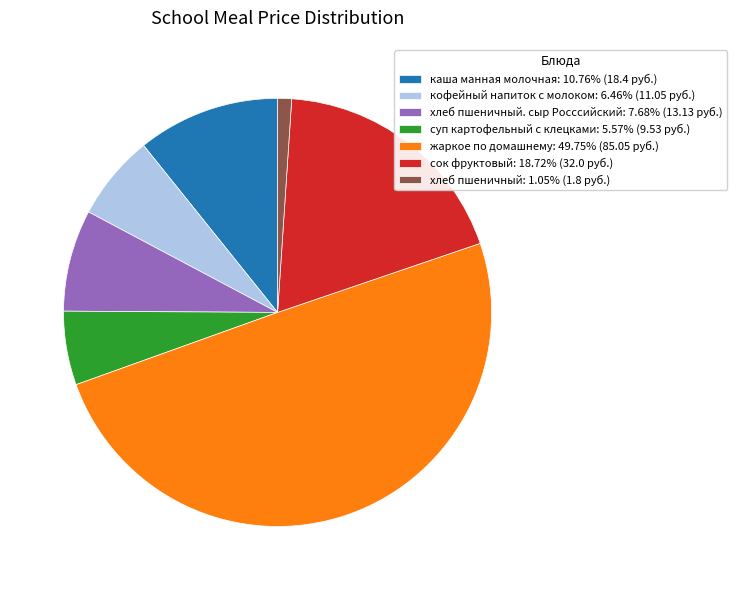

Is сок фруктовый: 18.72% (32.0 руб.) the majority of the pie?

No